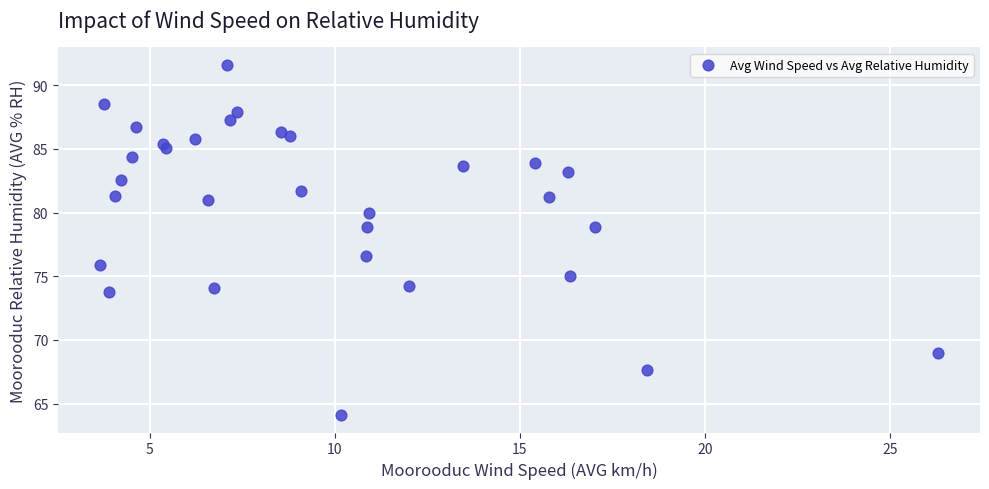

What Y value in the scatter plot is closest to 77?

76.6